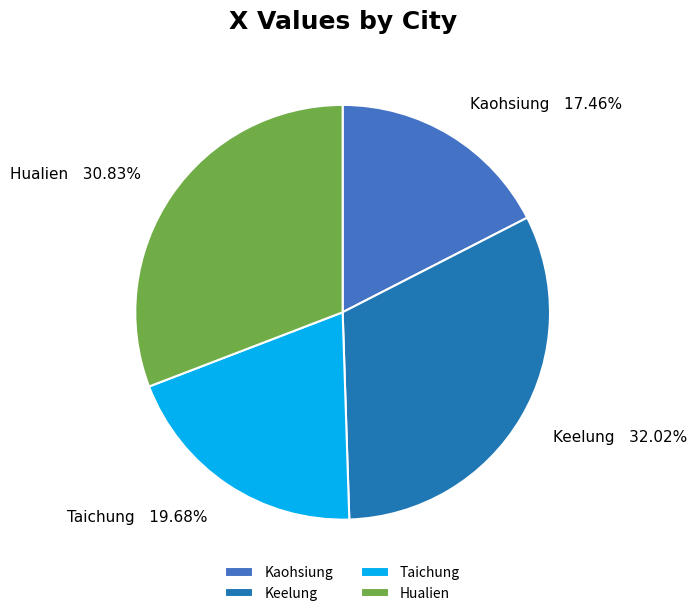

To the nearest percent, what portion does Taichung represent?

20%